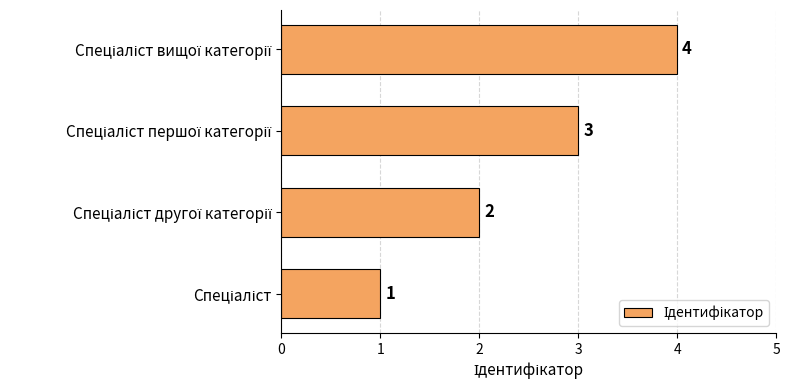

Does the chart contain stacked bars?

No